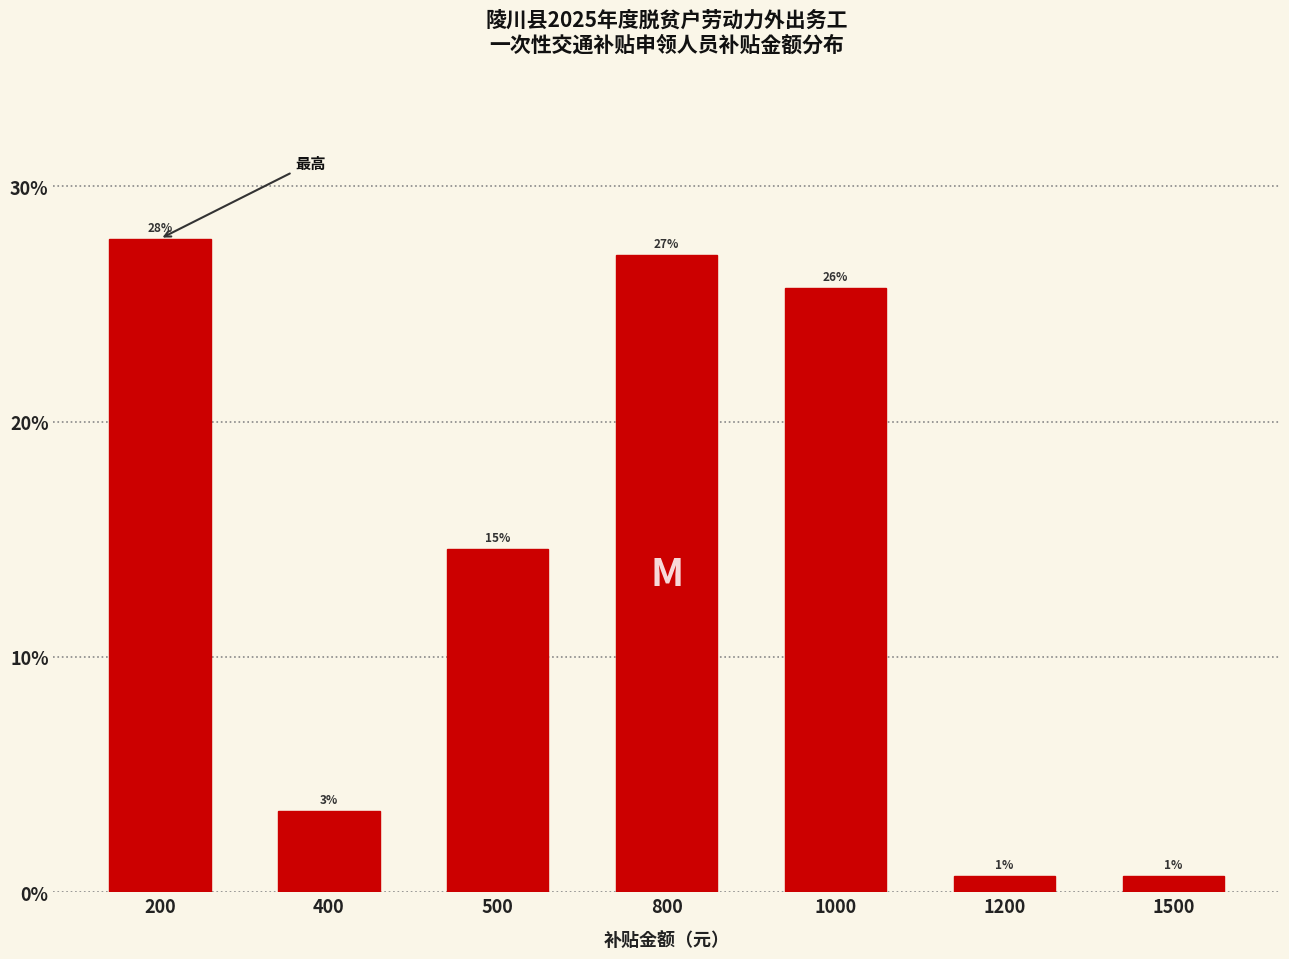

Are the bars horizontal?

No